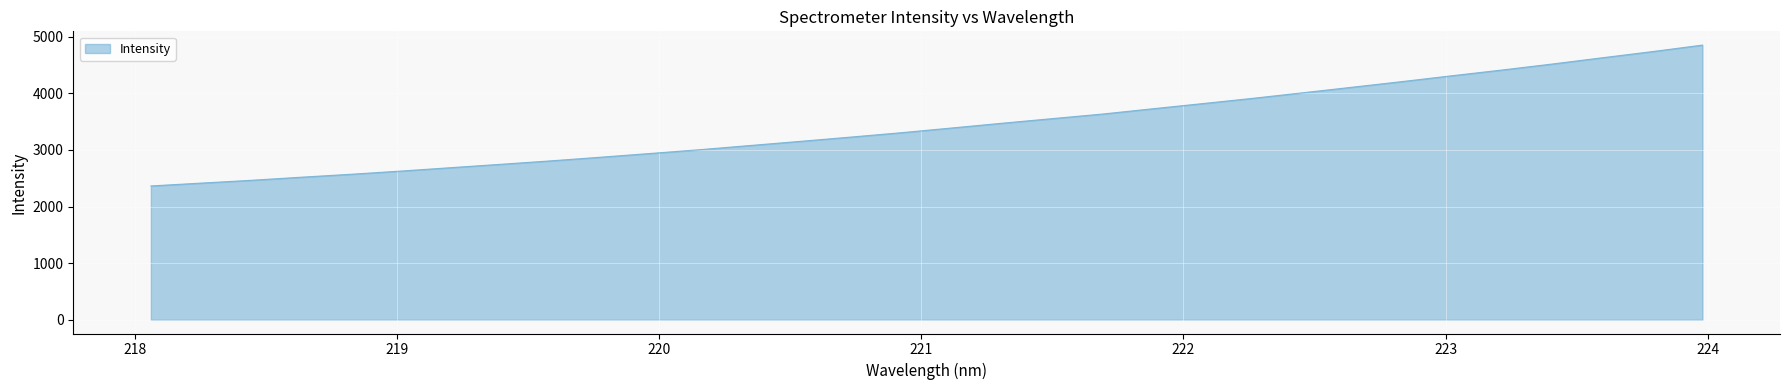

What is the smallest value displayed?

2364.2